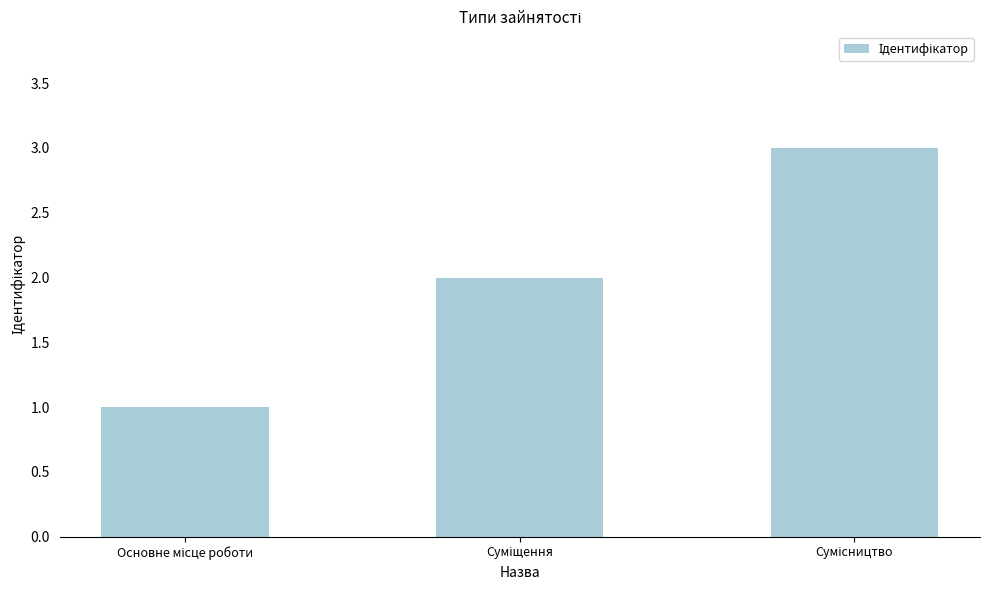

What is the sum of all values?

6